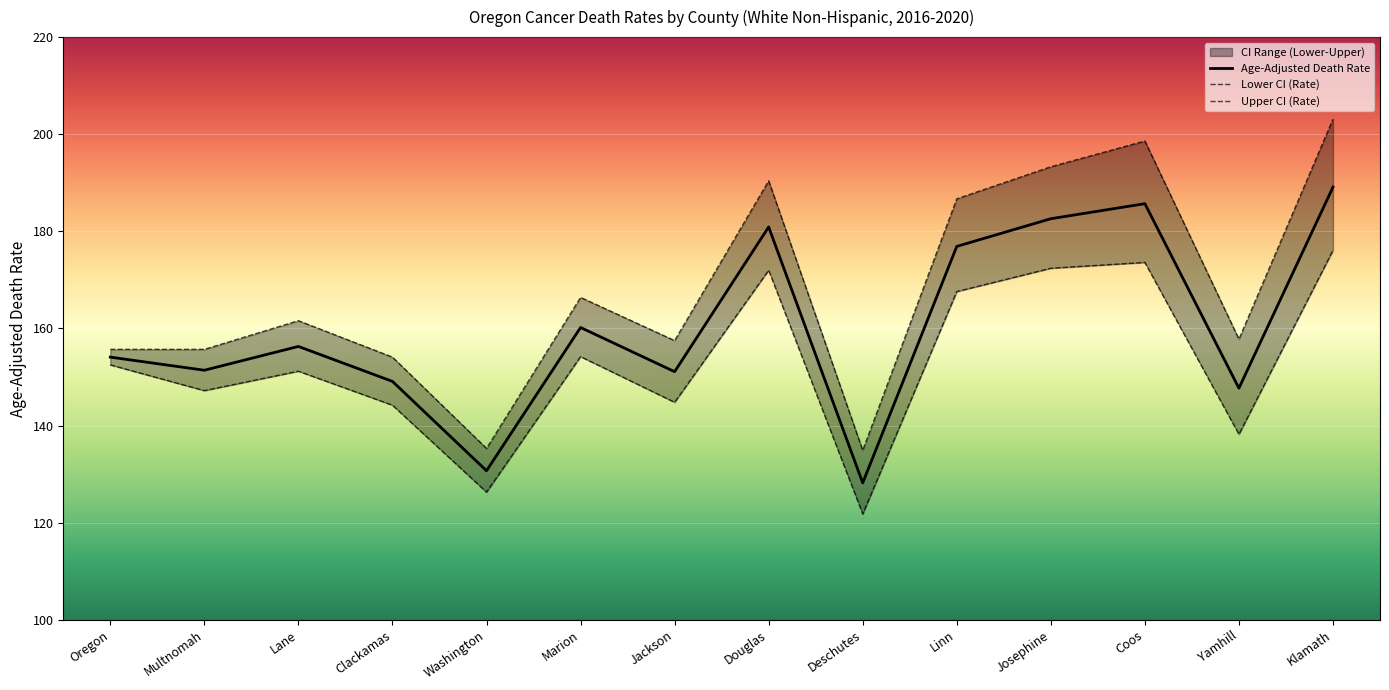

List the labels in order of Upper CI (Rate) value, largest first.

Klamath, Coos, Josephine, Douglas, Linn, Marion, Lane, Yamhill, Jackson, Oregon, Multnomah, Clackamas, Washington, Deschutes